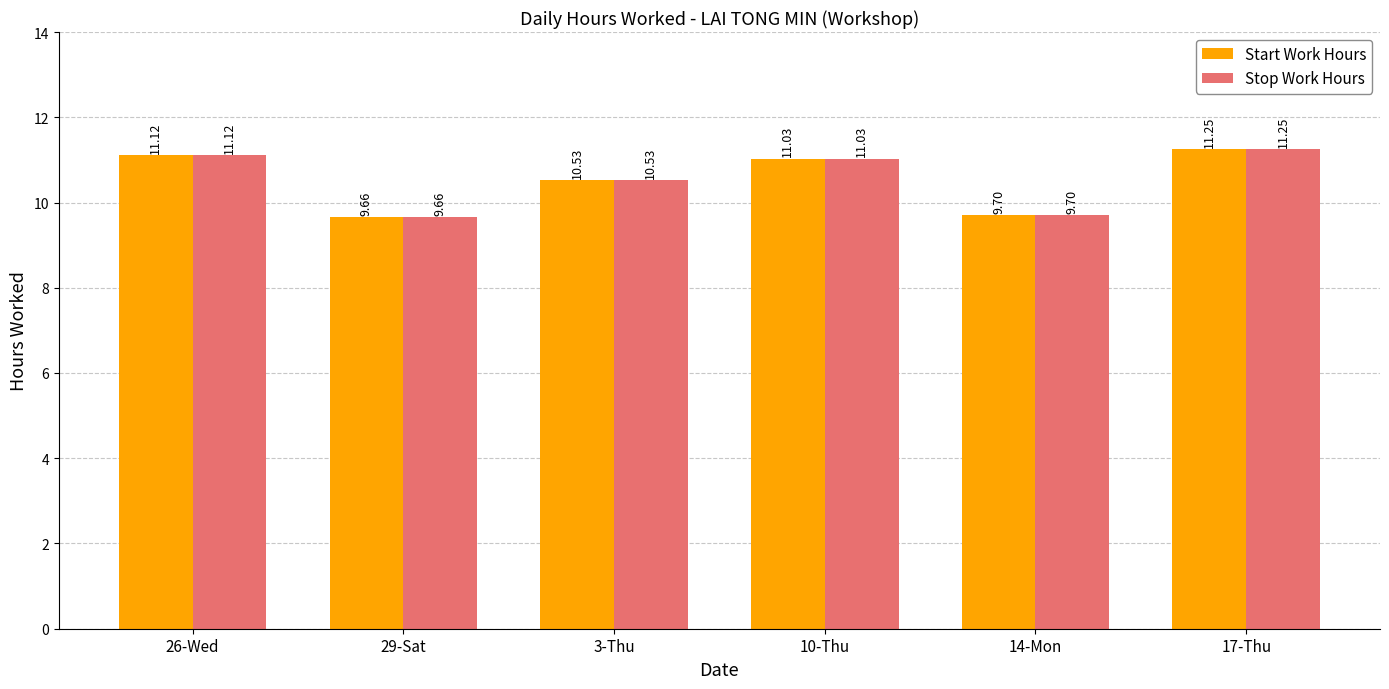

What is the difference between the Stop Work Hours values at 17-Thu and 29-Sat?

1.6